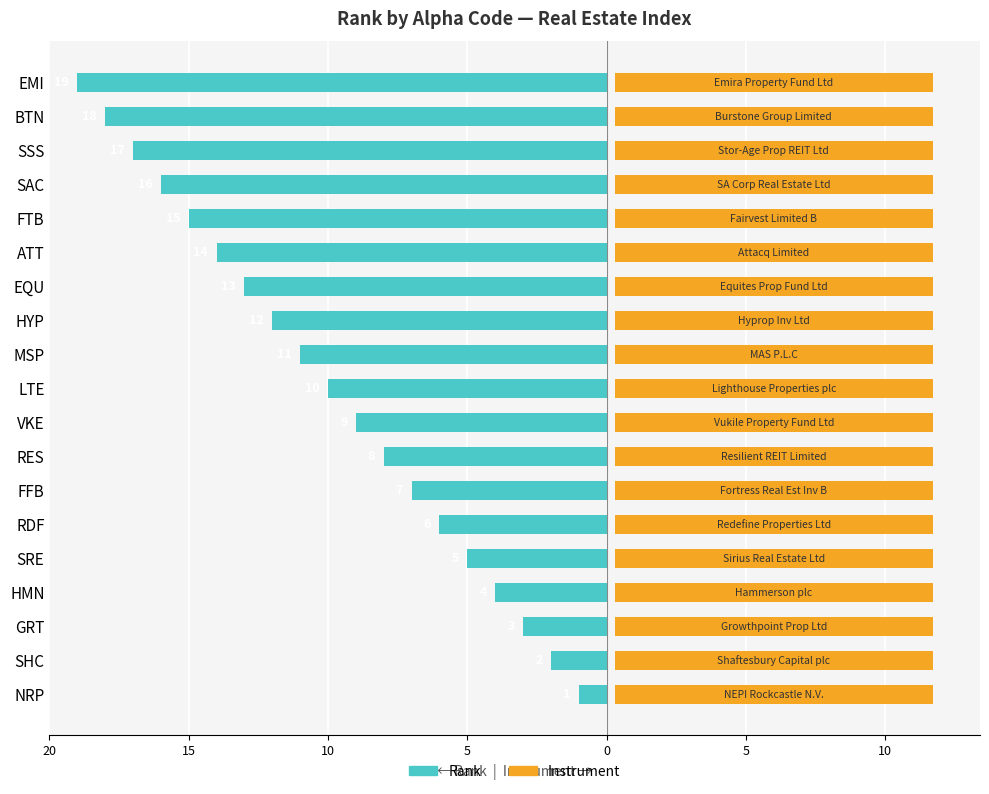

Is the value of Instrument at 15 greater than the value of Rank at 16?

Yes